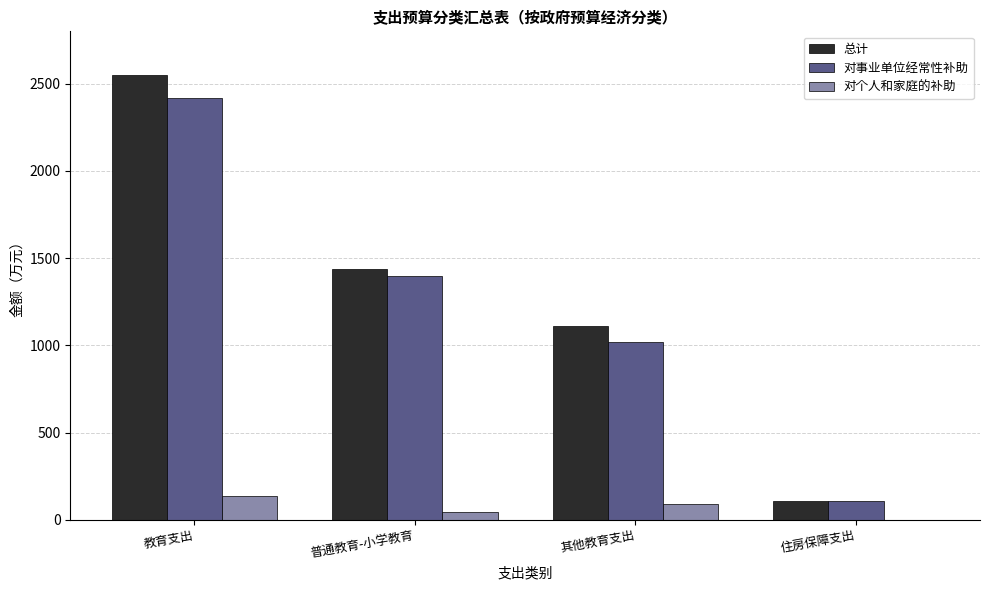

Reading left to right, what are all the values shown in this chart?

总计: 教育支出=2551.2	普通教育-小学教育=1440.0	其他教育支出=1111.2	住房保障支出=105.7
对事业单位经常性补助: 教育支出=2416.9	普通教育-小学教育=1398.0	其他教育支出=1018.9	住房保障支出=105.7
对个人和家庭的补助: 教育支出=134.3	普通教育-小学教育=42.0	其他教育支出=92.3	住房保障支出=0.0